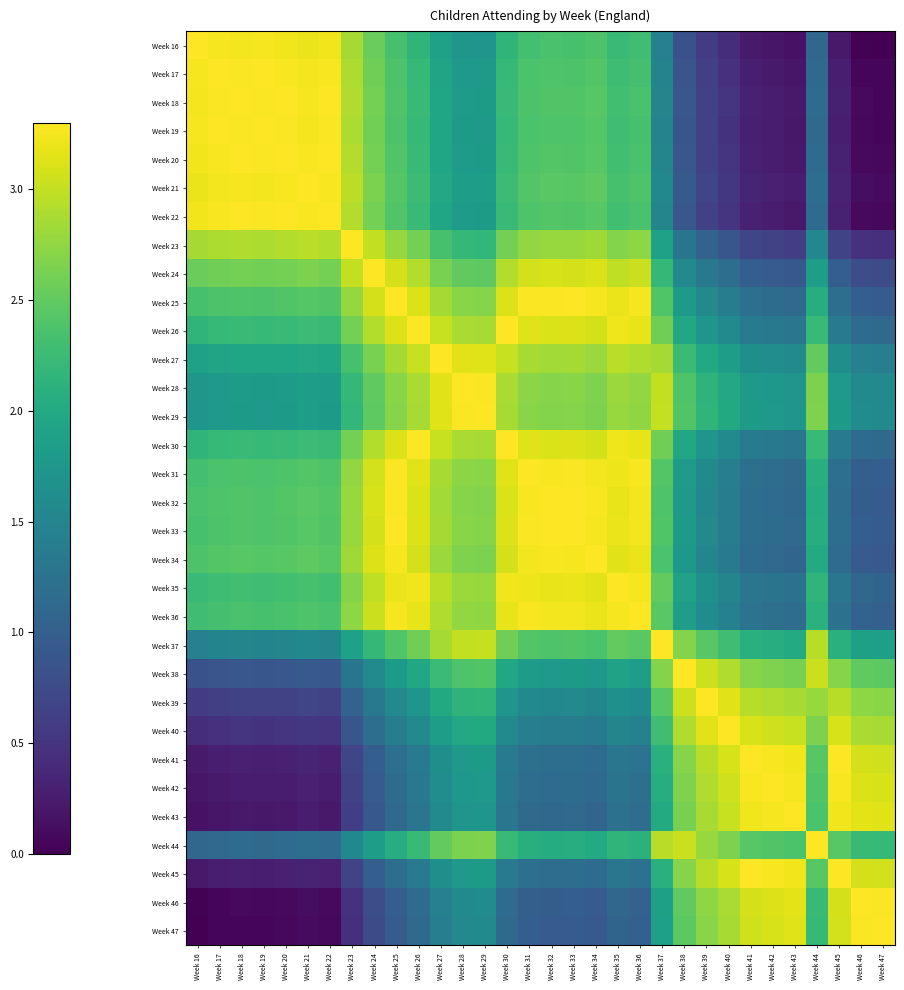

Which series has the largest range (max minus min)?

Week 16